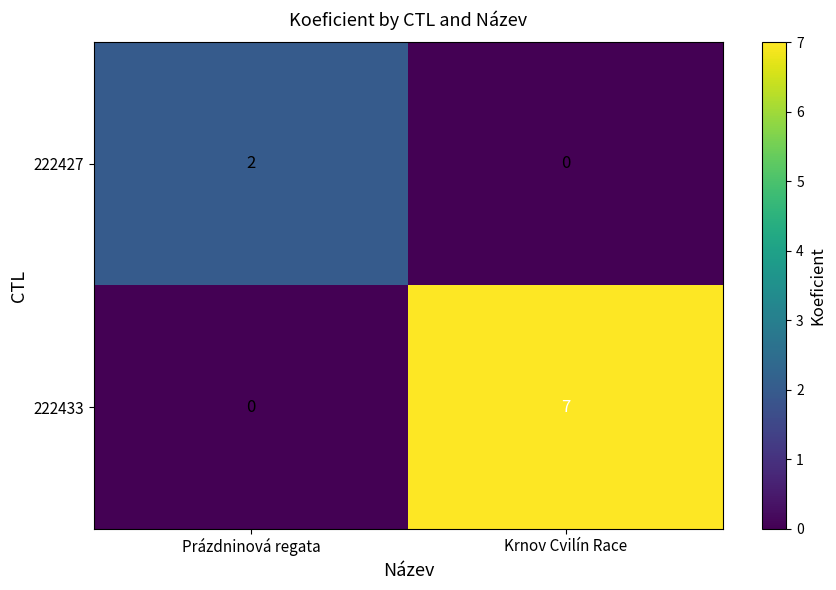

What is the greatest value displayed?

7